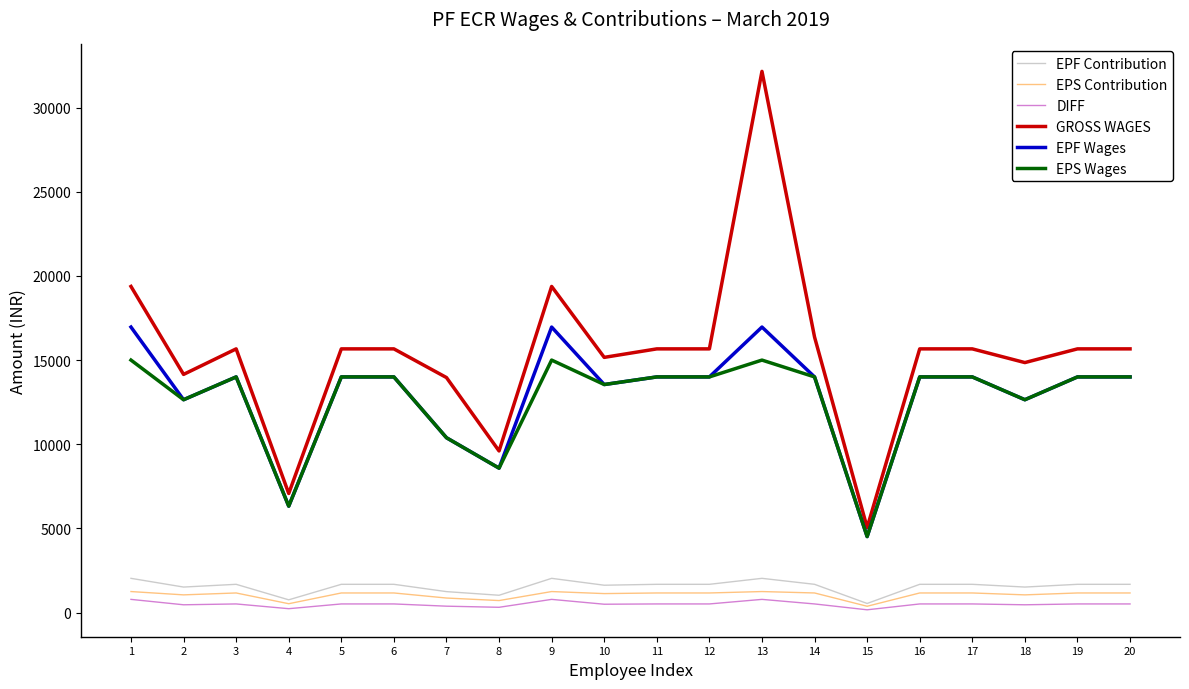

What is the average value of the EPS Contribution series?

1056